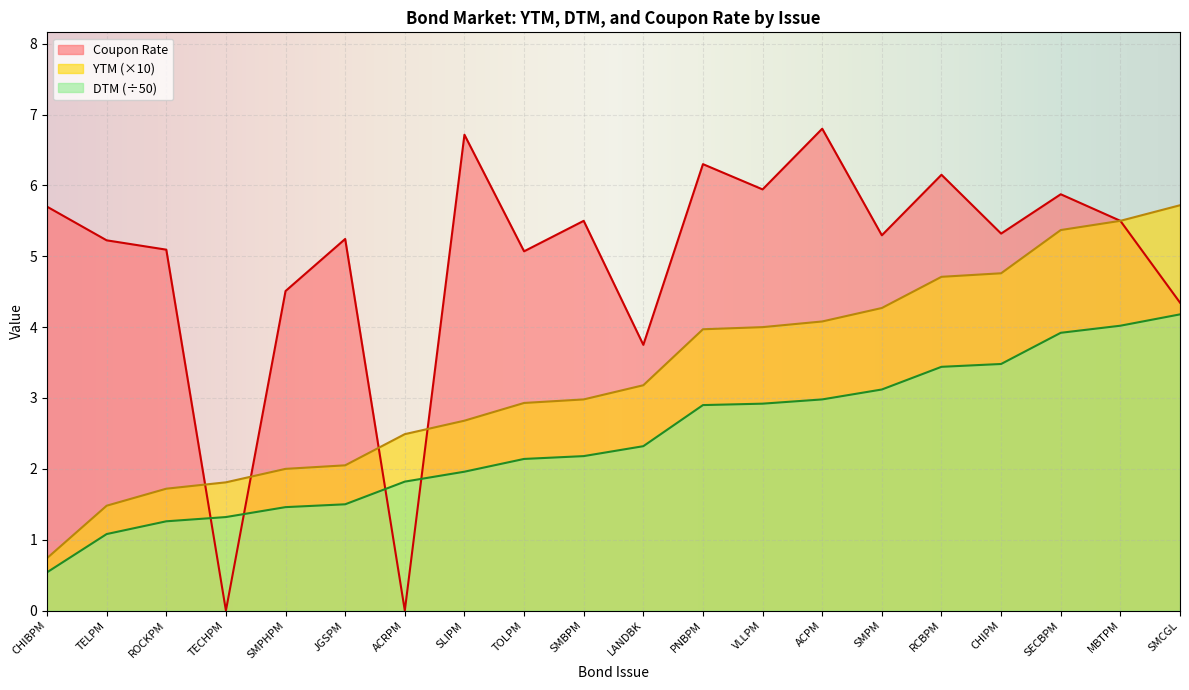

What position from the left is ROCKPM?

3